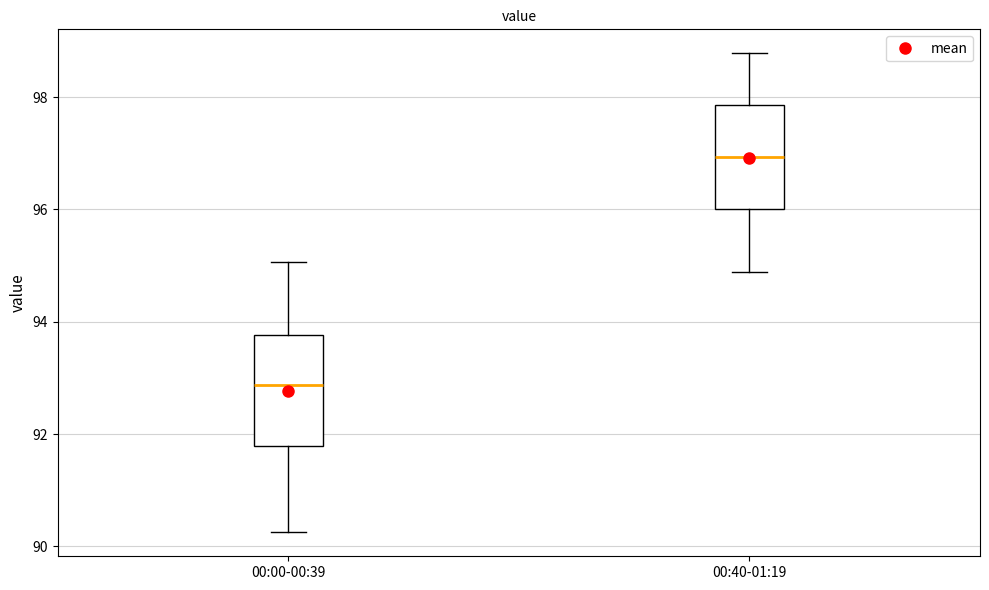

Reading left to right, transcribe this box plot: for each box, give where its median line is, the range the box spans, and where its two whiskers end, as read against the y-axis. The values are not printed on the chart, so give them approximately, as read against the axis.

00:00-00:39: median 92.8, box 91.8 to 93.8, whiskers 90.2 to 95.0
00:40-01:19: median 97.0, box 96.0 to 97.8, whiskers 94.8 to 98.8